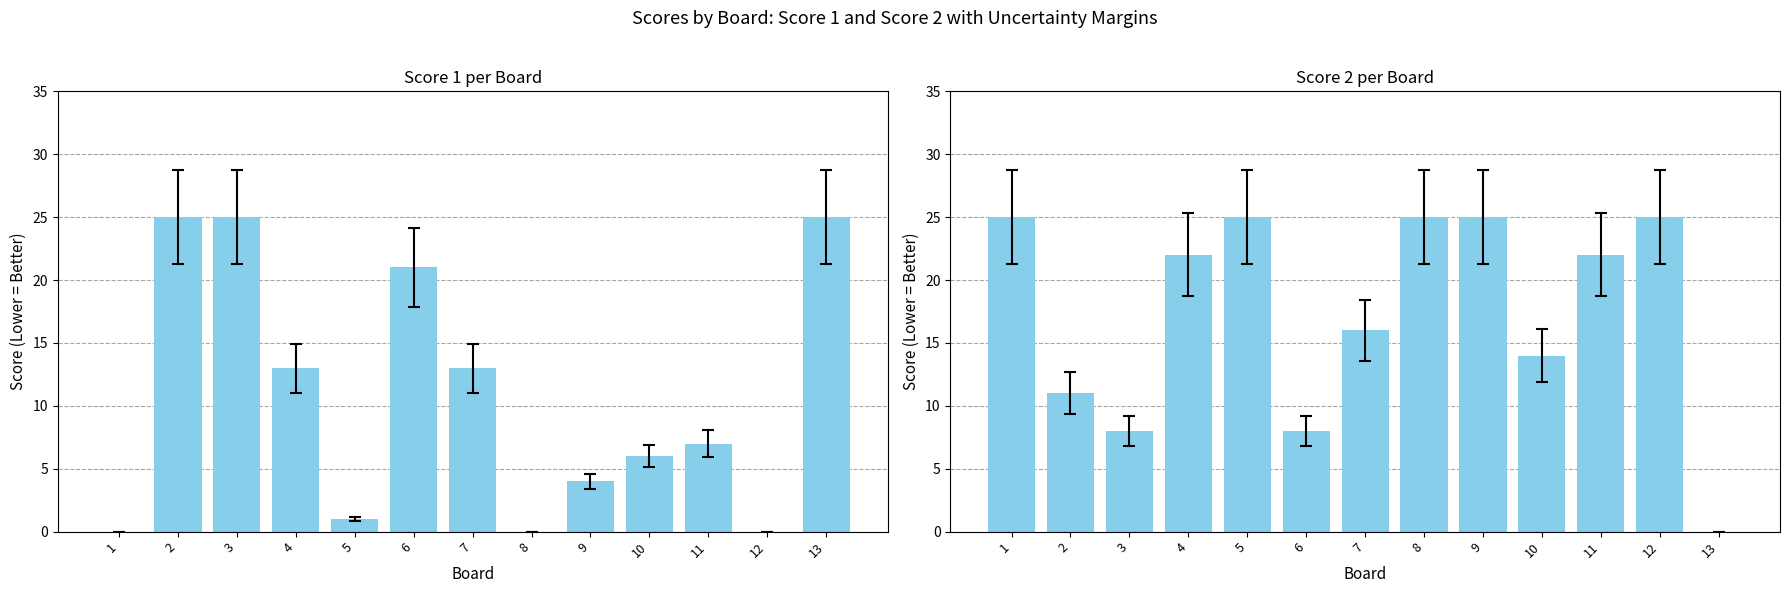

Rank the series at 6 from lowest to highest value.

Score 2, Score 1